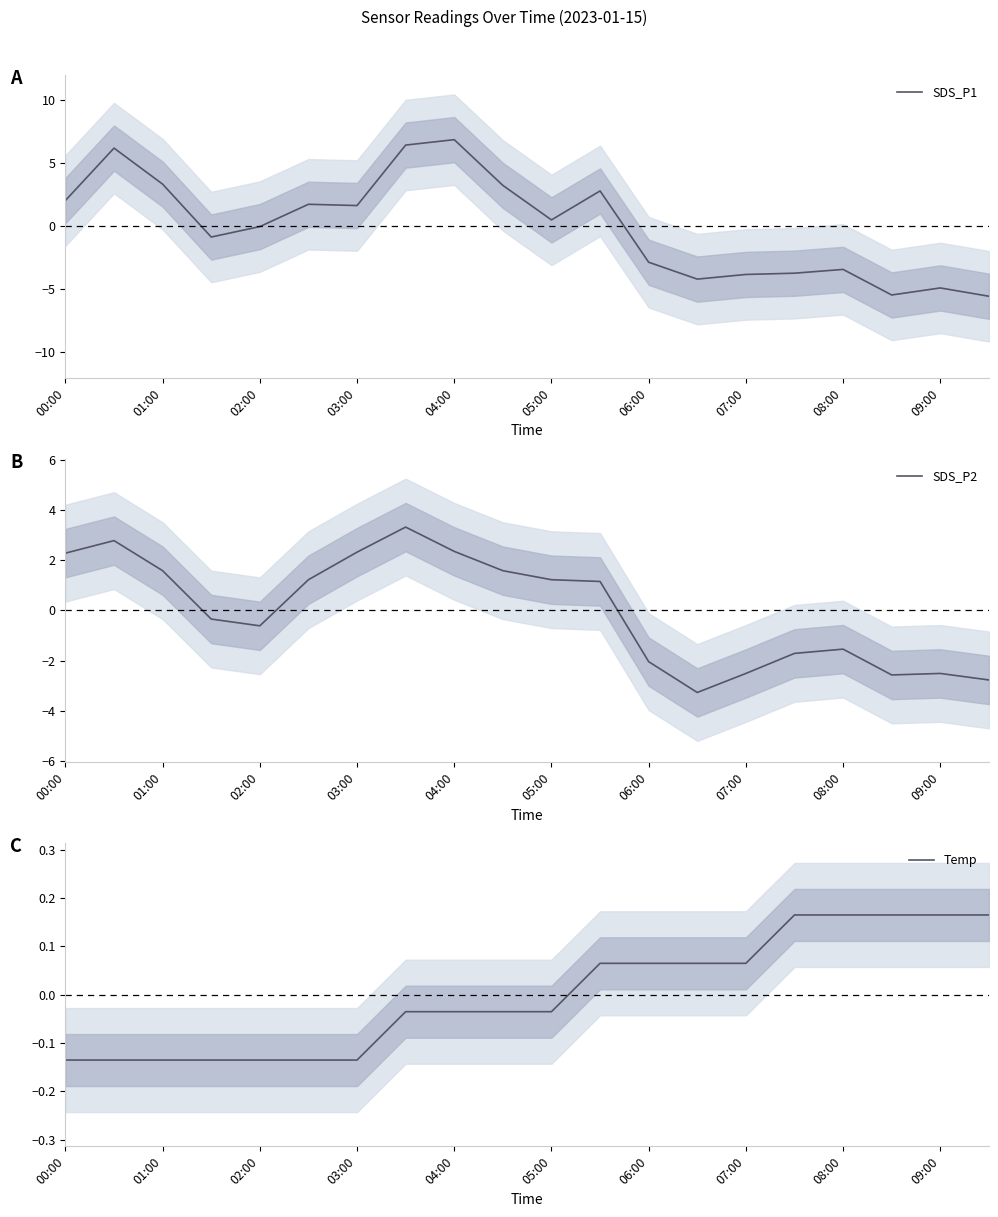

True or false: SDS_P1 has a value of -4.9 at 09:00.

True